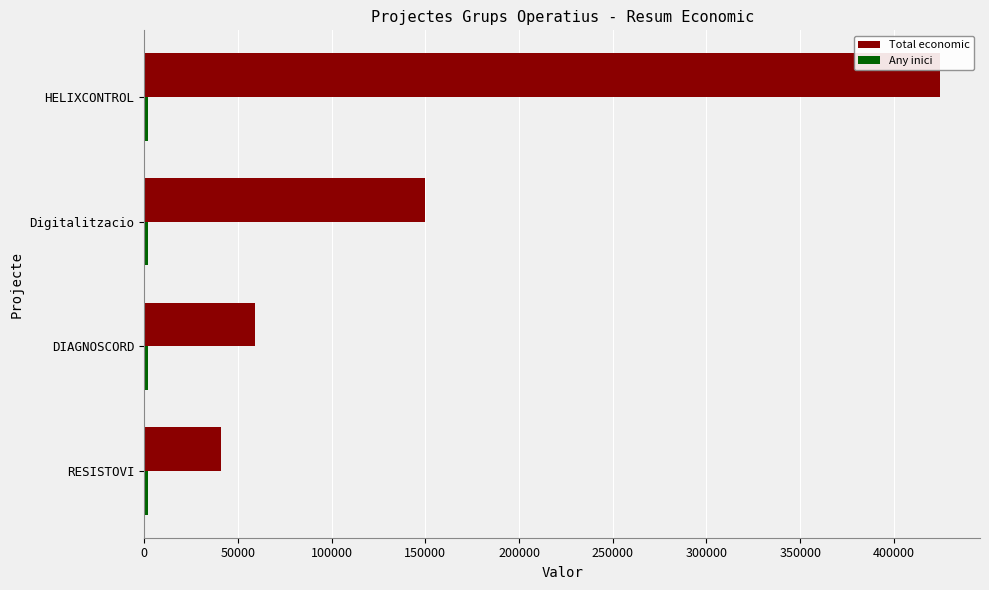

List the labels in order of Total economic value, smallest first.

RESISTOVI, DIAGNOSCORD, Digitalitzacio, HELIXCONTROL